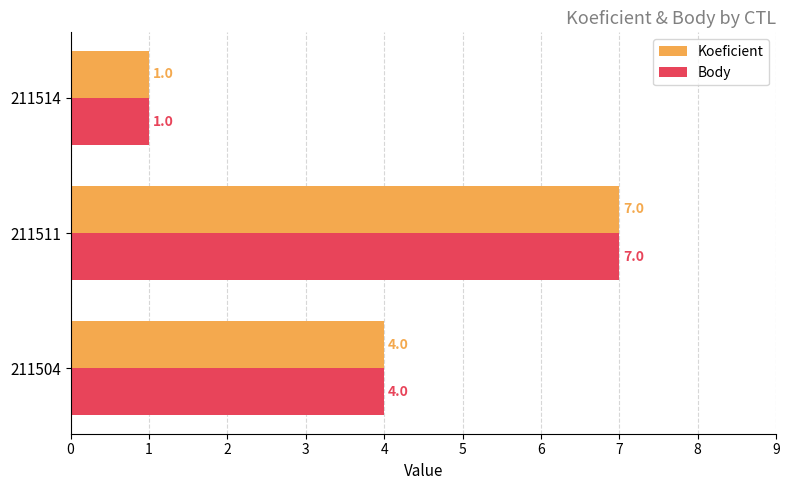

Rank the categories by Koeficient value from highest to lowest.

211511, 211504, 211514